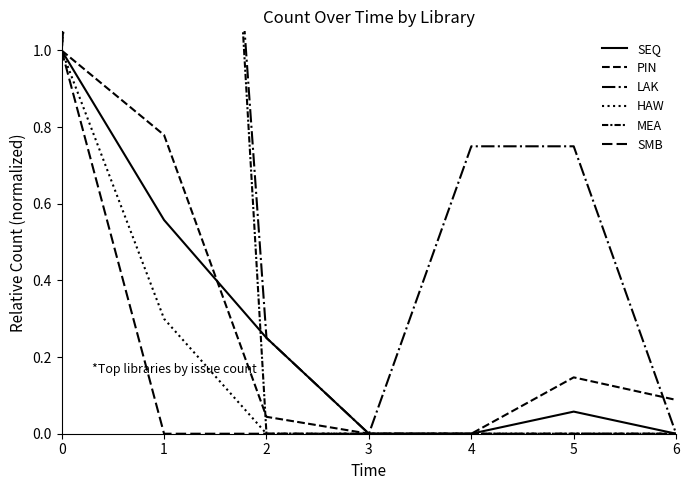

How many values in SMB are above zero?

1